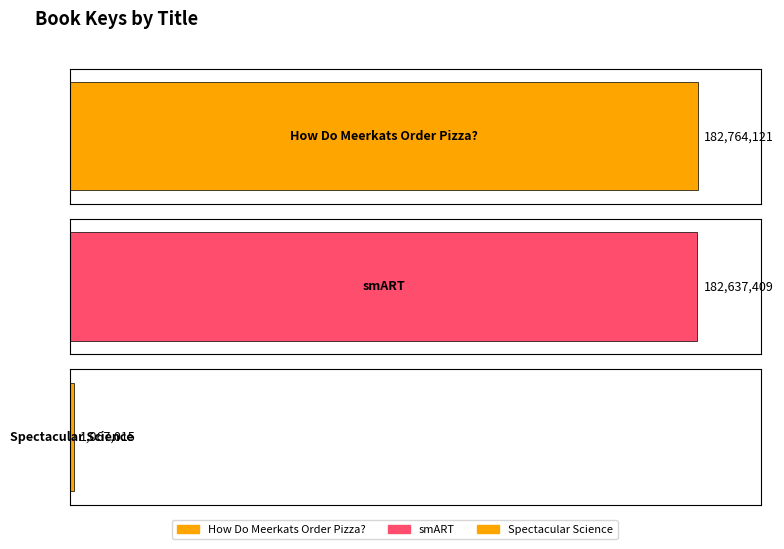

What is the greatest value displayed?

182764121